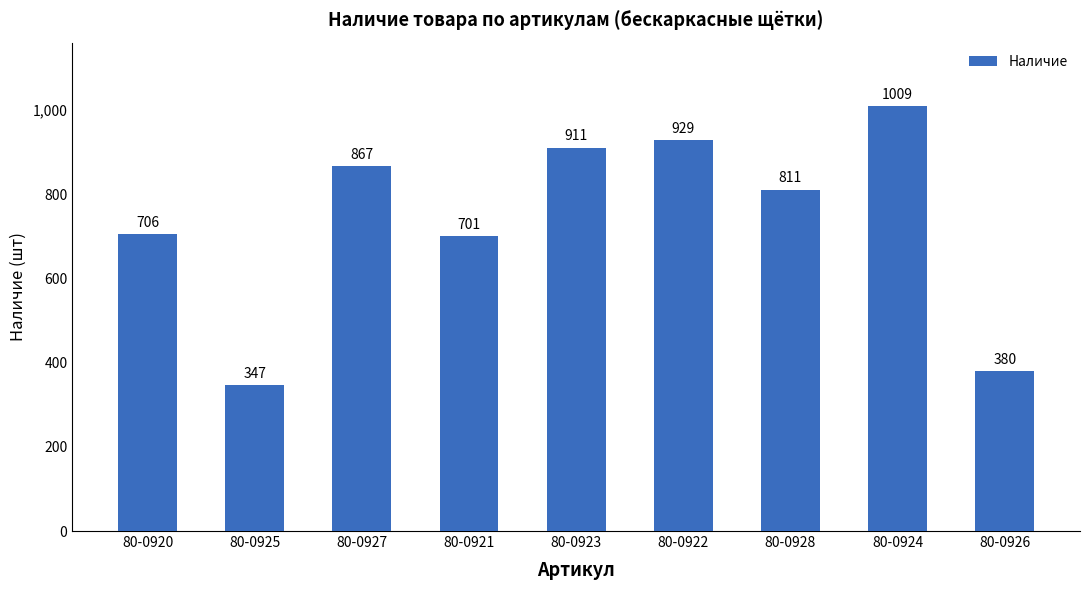

What is the label of the 3rd bar from the right?

80-0928